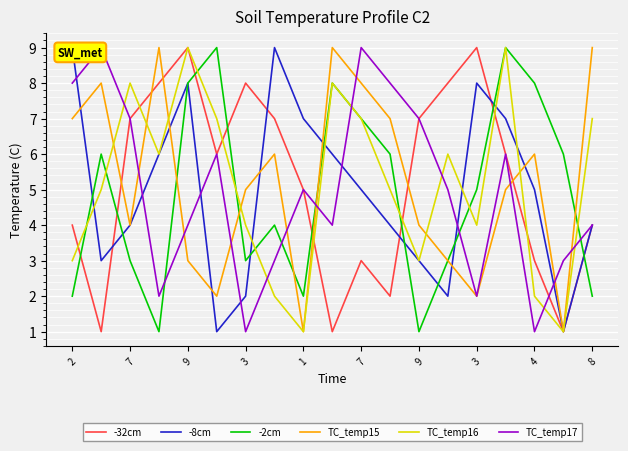

At which category does the chart reach its minimum across all series?

7